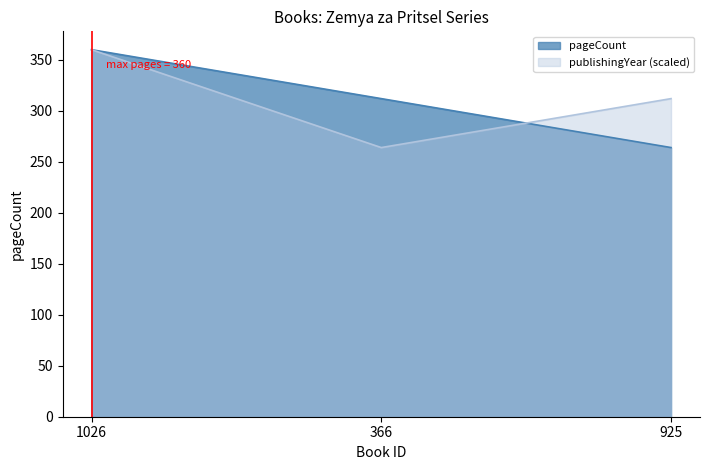

List the series in order of their peak value, lowest first.

pageCount, publishingYear